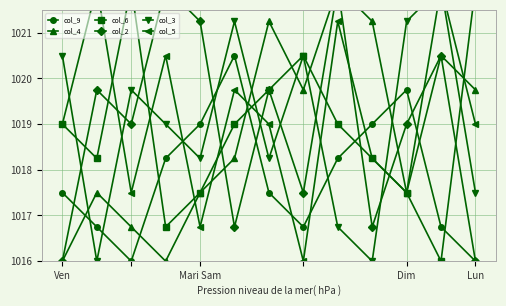

At how many categories does at least one series exceed 1019?

13